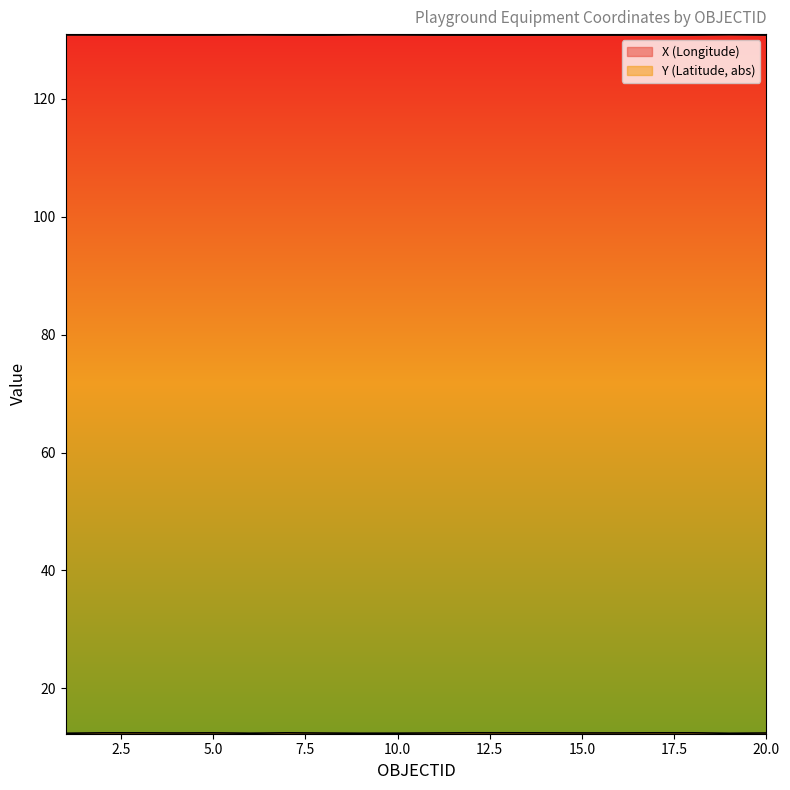

Does the chart display data point markers on the line(s)?

No